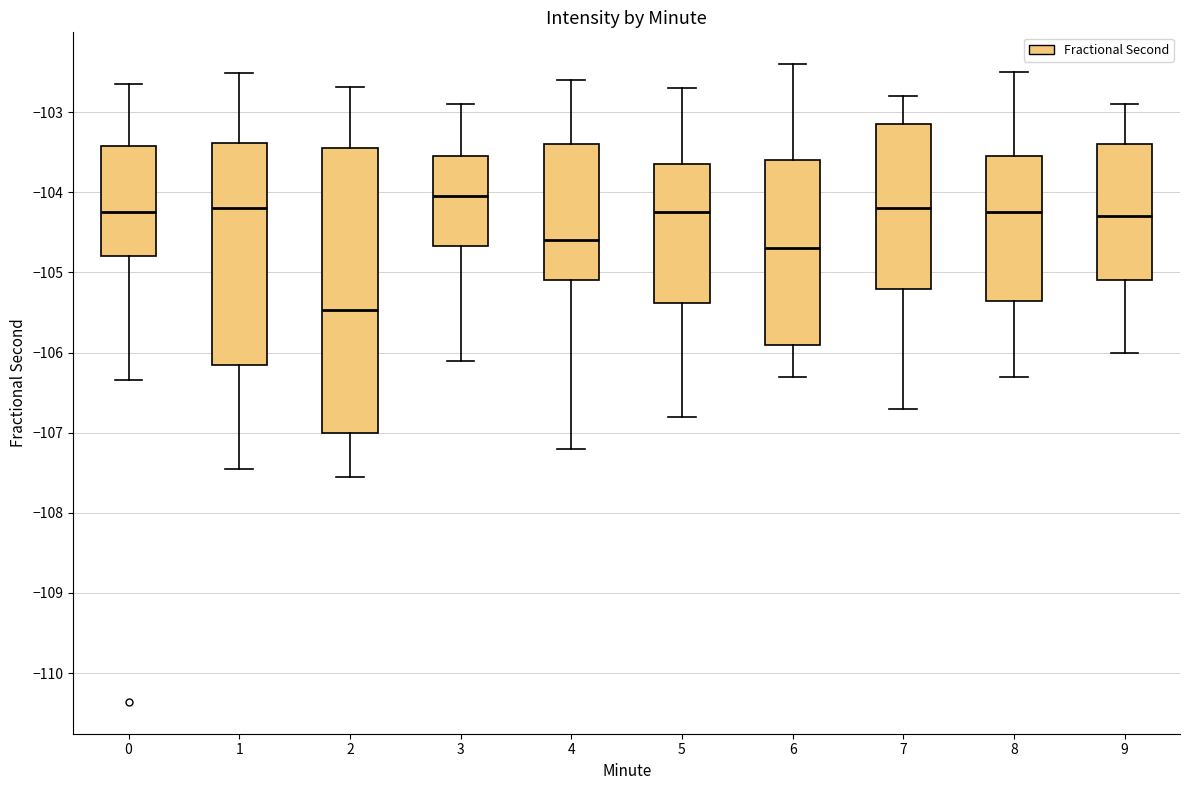

Where does the lower whisker of the box at x = 9 end on the y-axis? The values are not printed on the chart, so give them approximately, as read against the axis.

-106.0